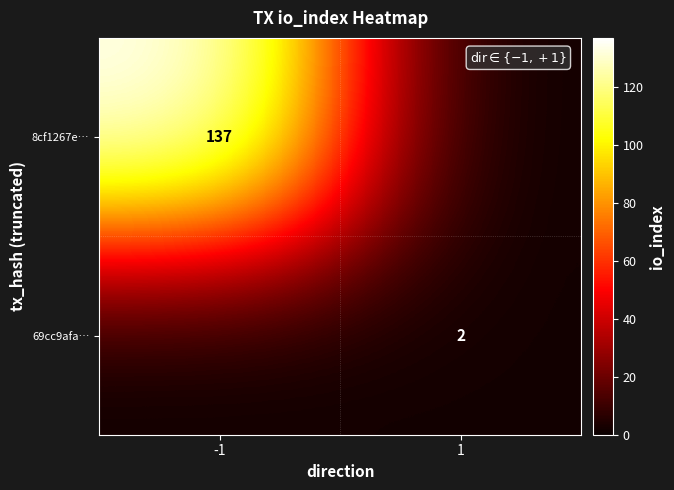

The value of 69cc9afa… at 1 is 2. True or false?

True